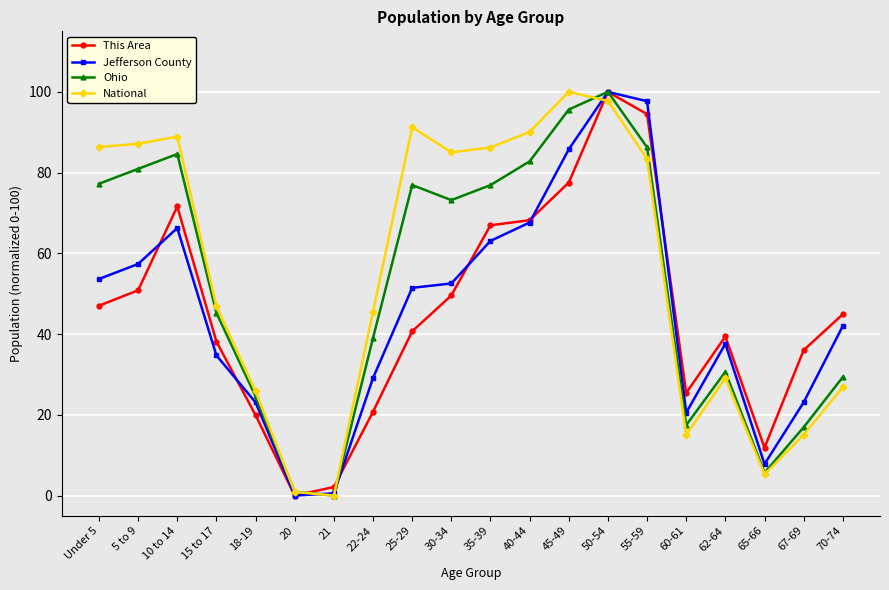

True or false: This Area has more than 0 points higher than both neighbors.

True